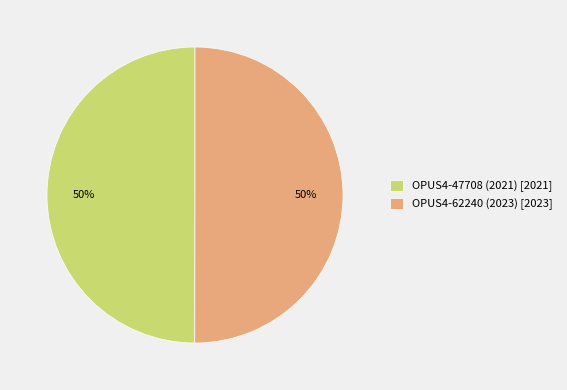

How many slices are in this pie chart?

2